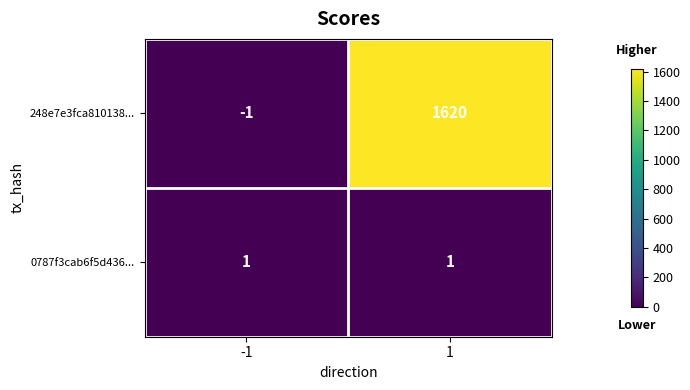

Rank the series by their average value, from highest to lowest.

248e7e3fca810138..., 0787f3cab6f5d436...